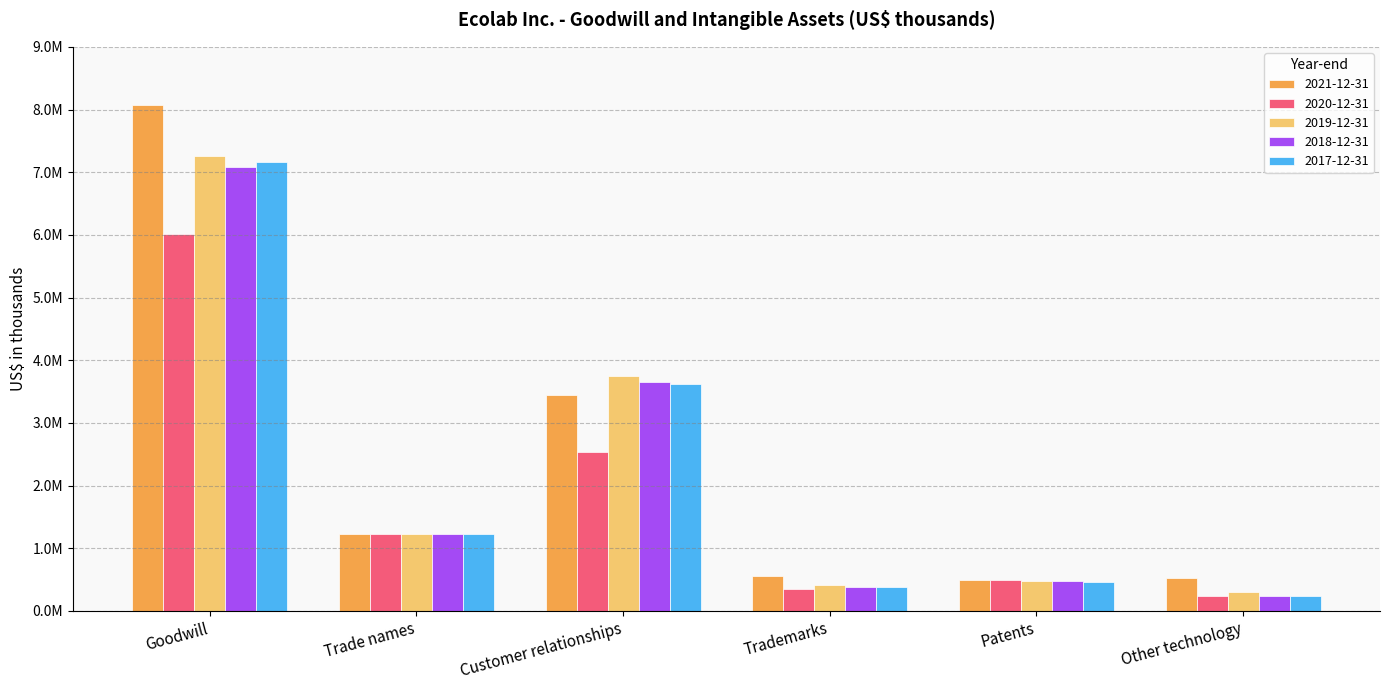

Where is 2017-12-31 nearest to the value 3699850?

Customer relationships